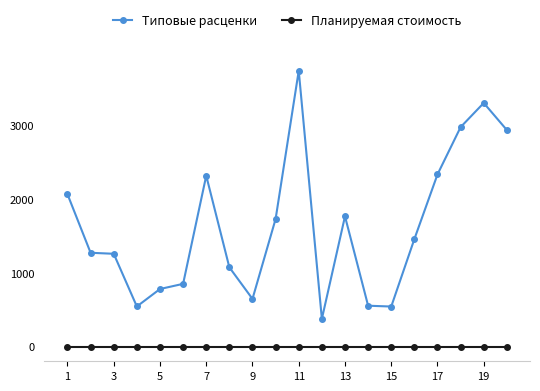

Which series has the largest total across all categories?

Типовые расценки